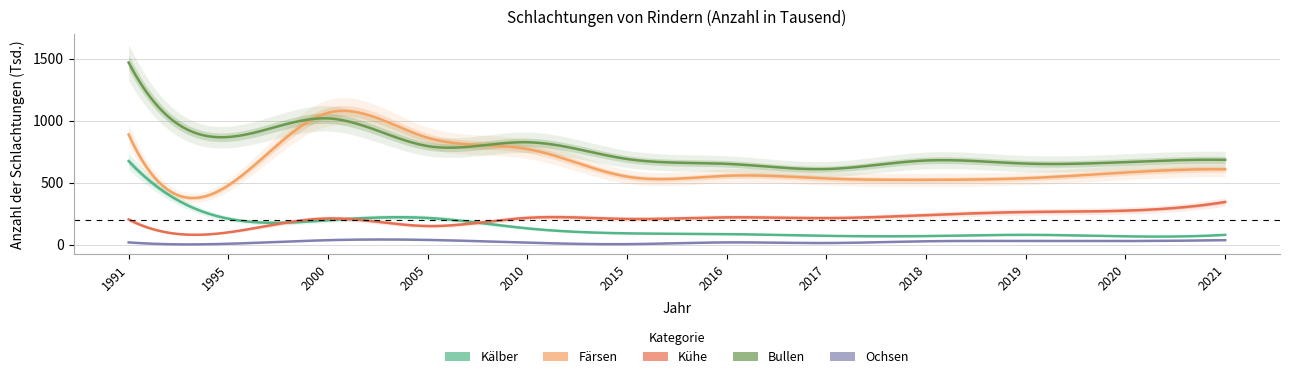

Reading left to right, what are all the values shown in this chart?

Kälber: 675	211	199	217	133	93	87	73	71	81	69	81
Färsen: 889	480	1064	863	772	550	557	535	524	537	583	609
Bullen: 1469	869	1019	796	827	692	653	611	680	655	667	685
Kühe: 205	101	213	152	218	209	222	216	240	265	276	346
Ochsen: 20	9	38	40	18	6	20	15	29	31	31	38